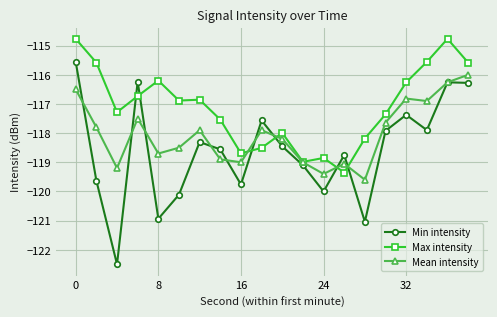

Which series ends up on top after the final intersection of Max intensity and Min intensity?

Max intensity